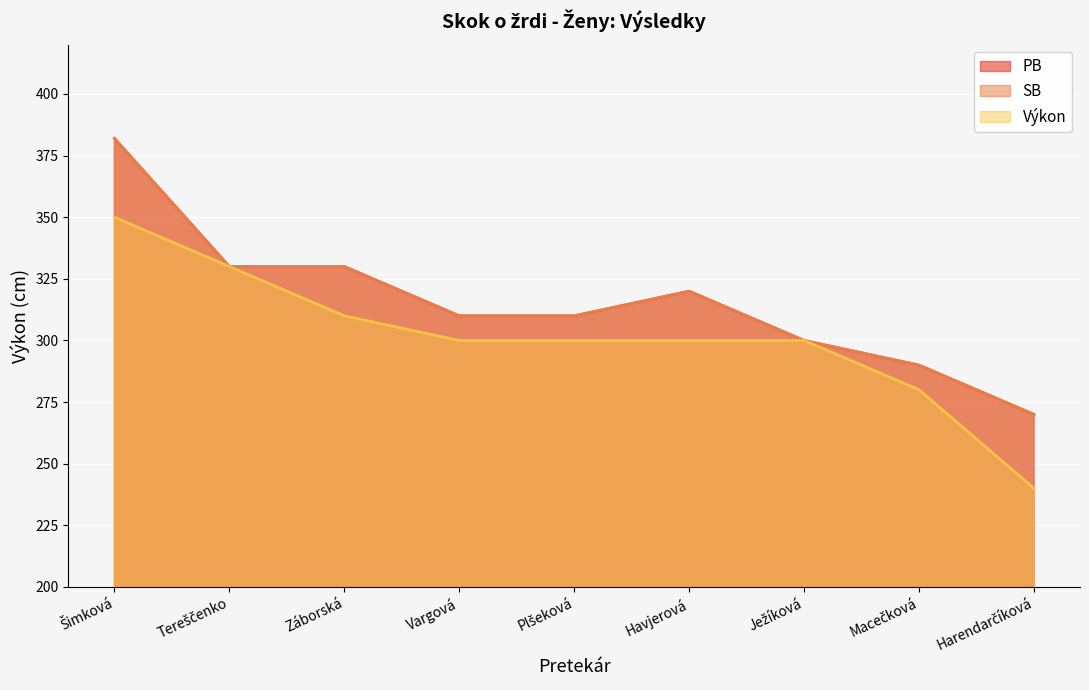

At which category is the sum across all series the highest?

Šimková